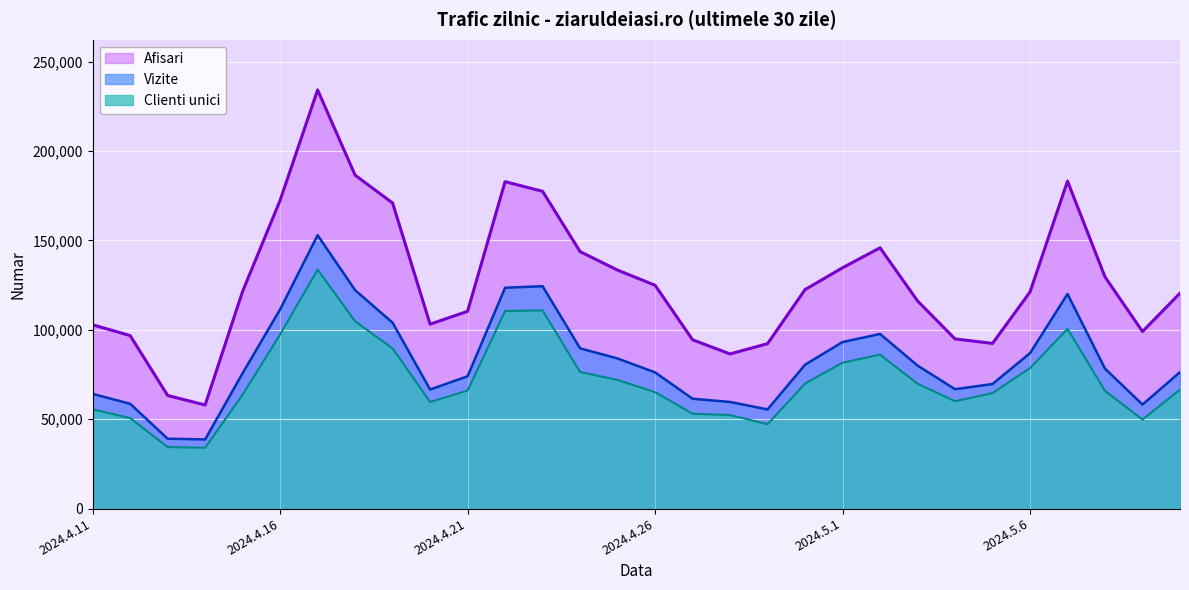

True or false: Clienti unici and Afisari intersect in this chart.

False